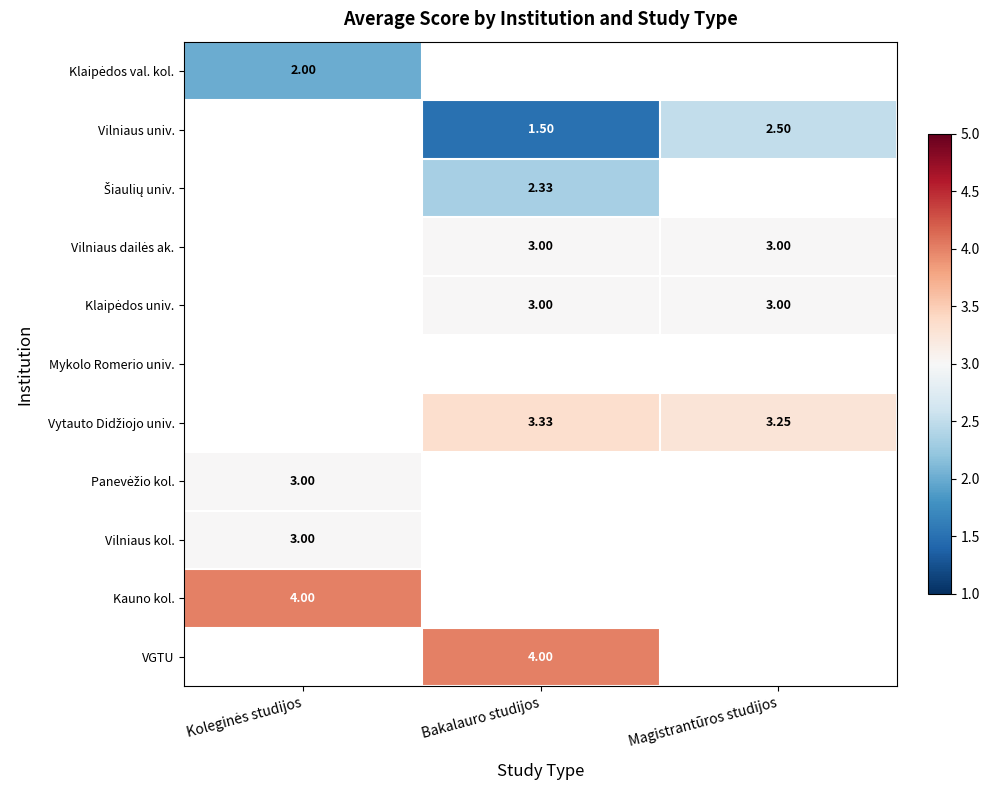

List the labels in order of Šiaulių univ. value, largest first.

Koleginės studijos, Bakalauro studijos, Magistrantūros studijos